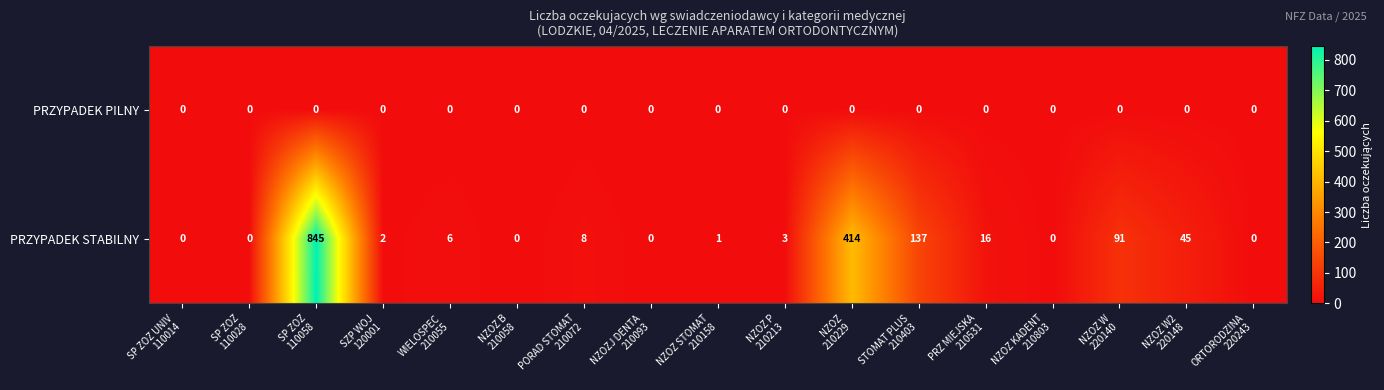

List the series in order of their peak value, highest first.

PRZYPADEK STABILNY, PRZYPADEK PILNY